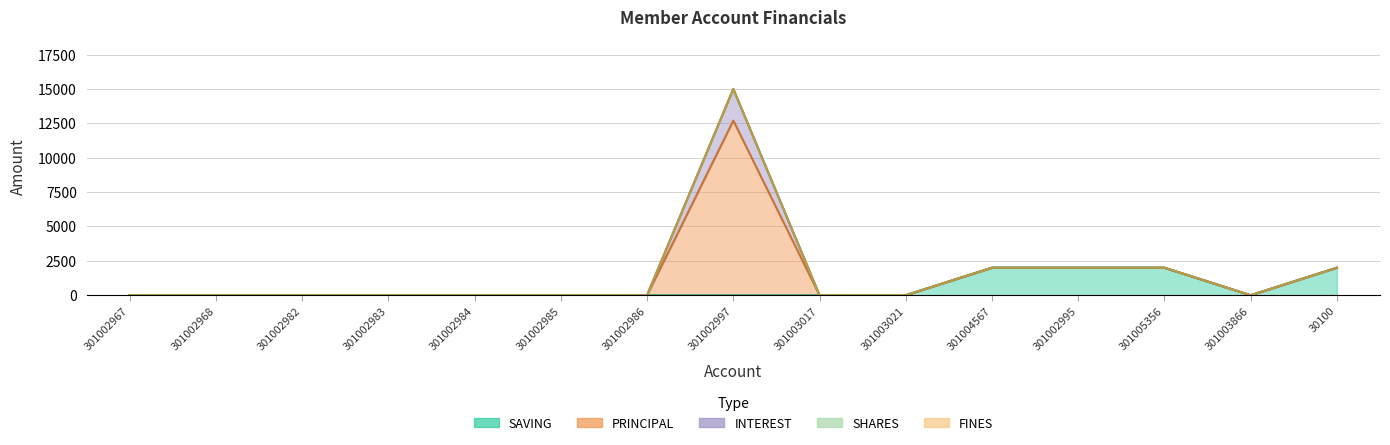

What is the highest value of the SAVING series?

2000